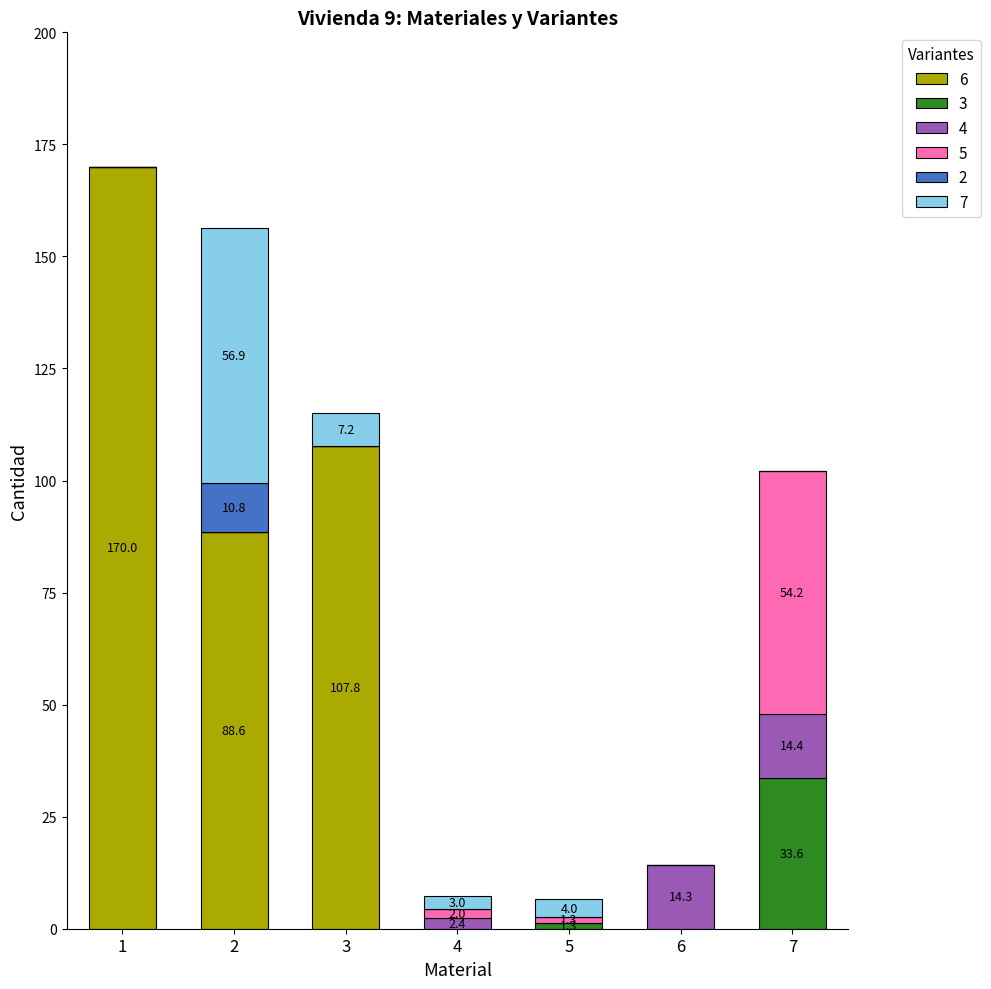

True or false: 6 has a value of 0.0 at 6.

True